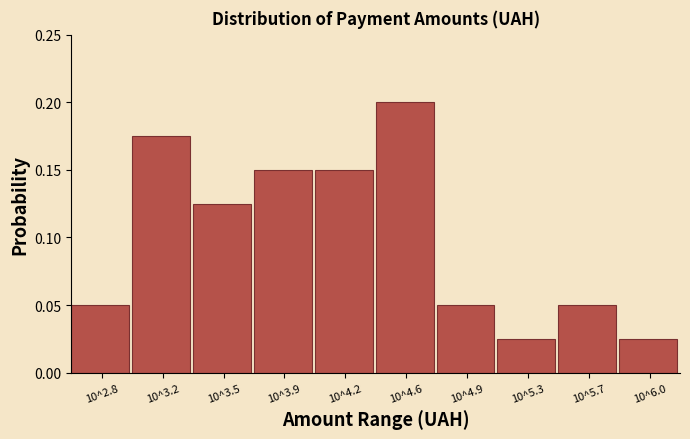

What is the sum of the values at 10^3.5 and 10^3.9?

0.3